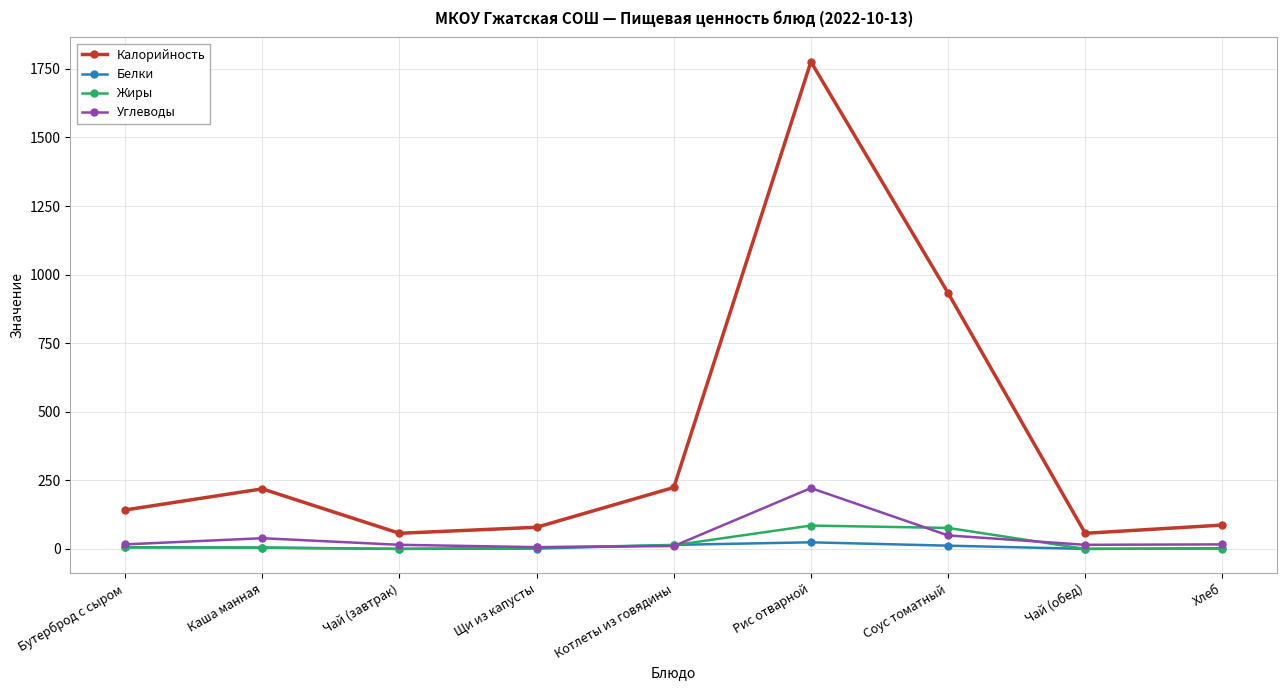

What is the label of the 2nd point from the right?

Чай (обед)